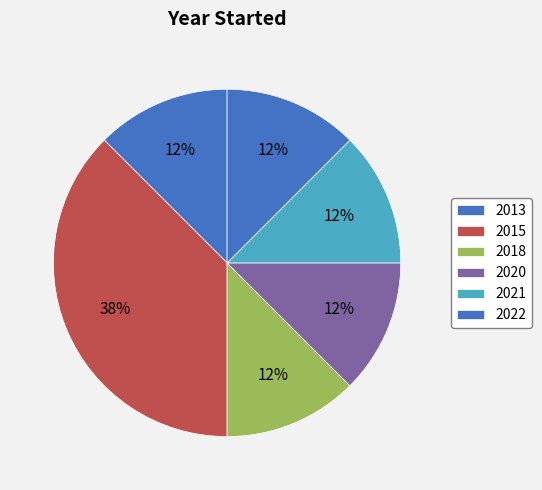

How many slices are in this pie chart?

6